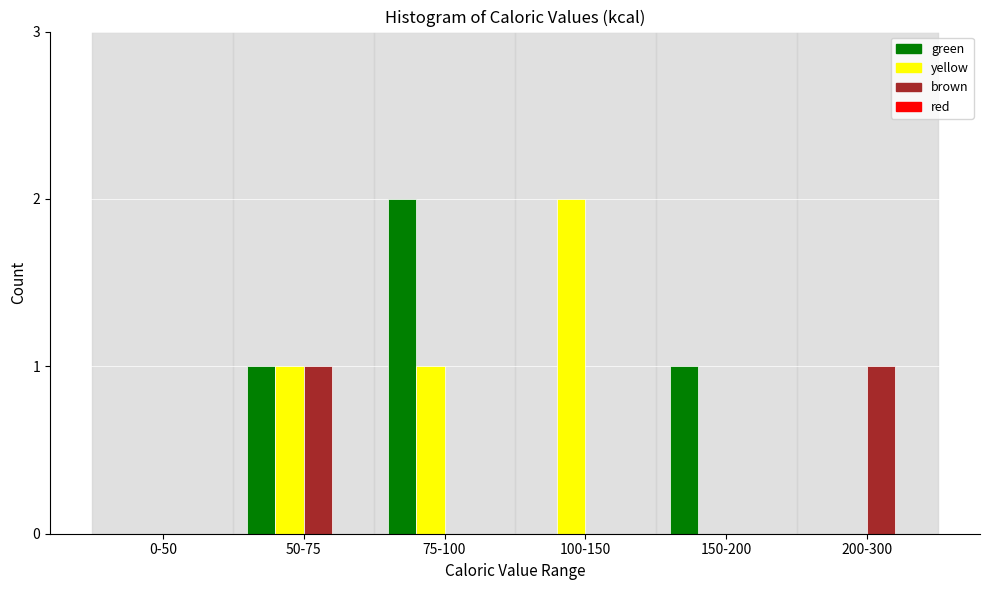

Reading left to right, what are all the values shown in this chart?

green: 0-50=0	50-75=1	75-100=2	100-150=0	150-200=1	200-300=0
yellow: 0-50=0	50-75=1	75-100=1	100-150=2	150-200=0	200-300=0
brown: 0-50=0	50-75=1	75-100=0	100-150=0	150-200=0	200-300=1